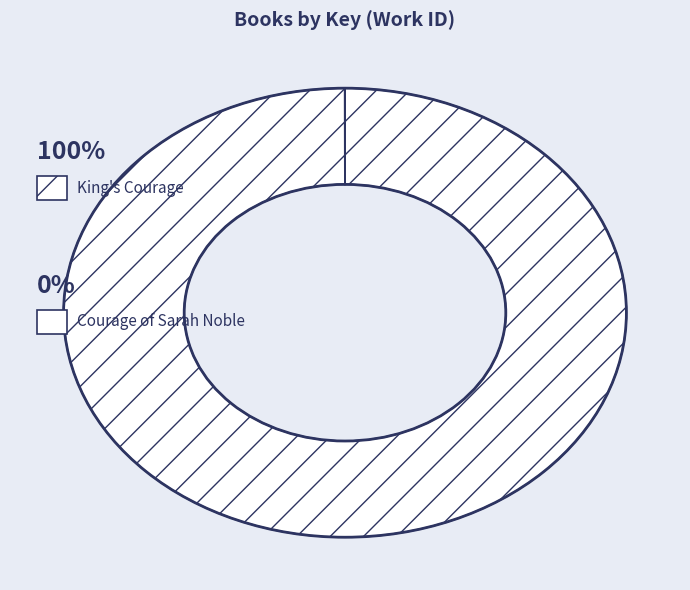

Is it true that Courage of Sarah Noble is 7% of the pie?

False